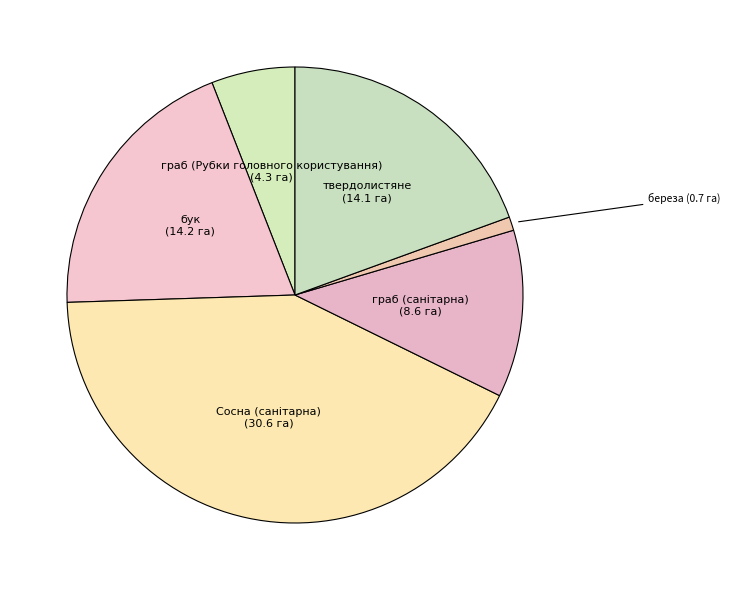

Count the number of slices in the pie.

6